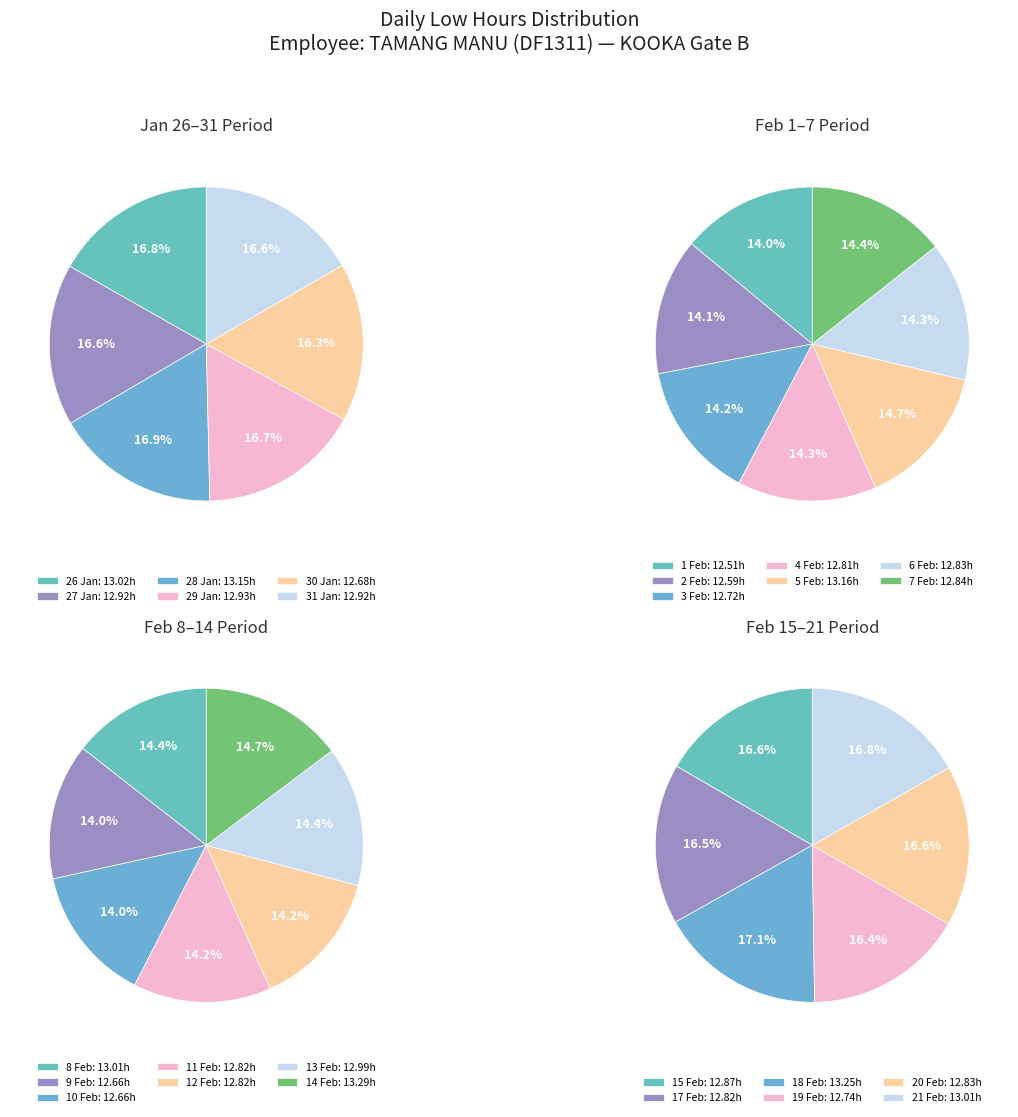

Does Day 2 account for over 50% of the chart?

No